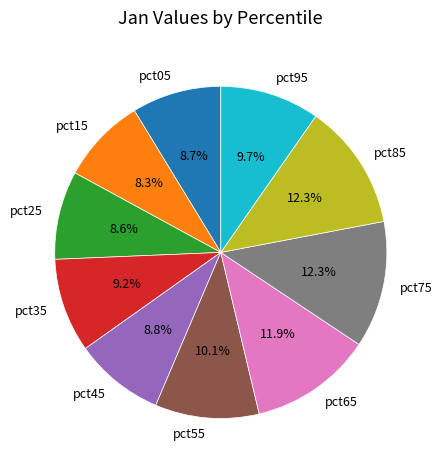

To the nearest percent, what is the difference between the largest and smallest slice percentages?

4%